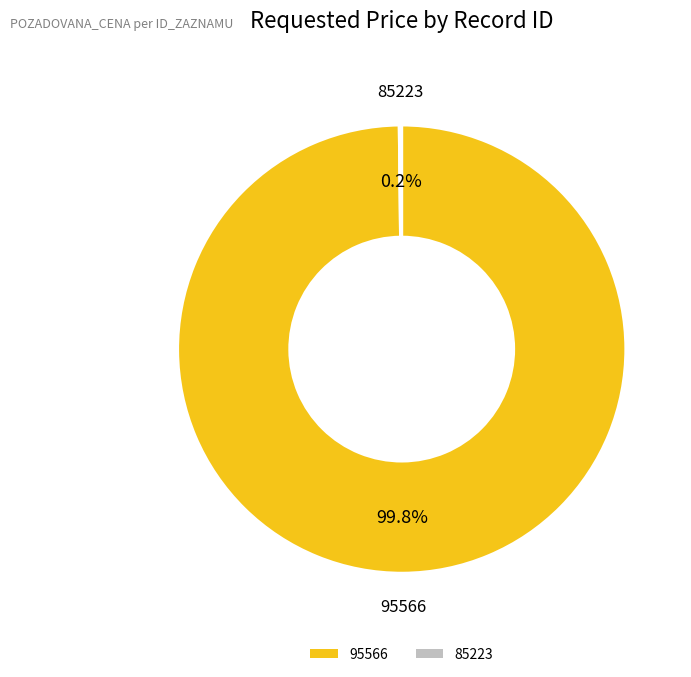

True or false: 95566 accounts for 100% of the total.

True